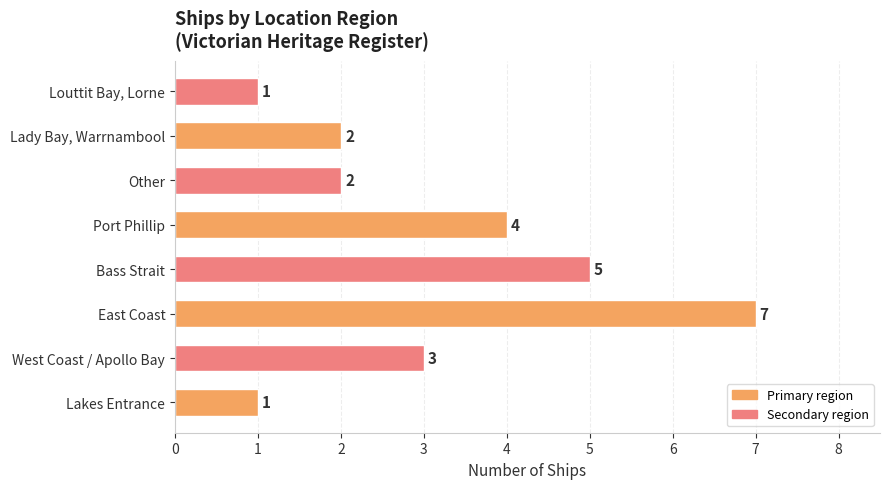

Are the bars horizontal?

Yes